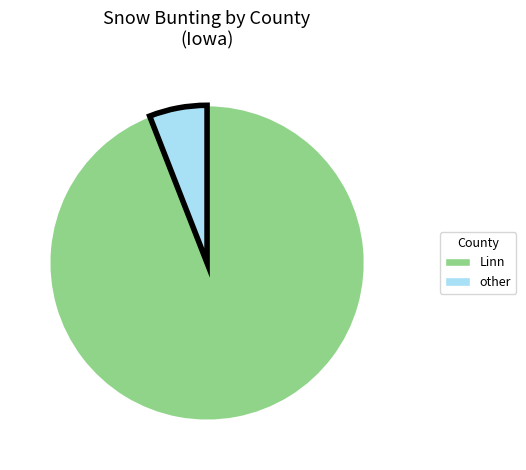

Rank the categories by value from lowest to highest.

other, Linn